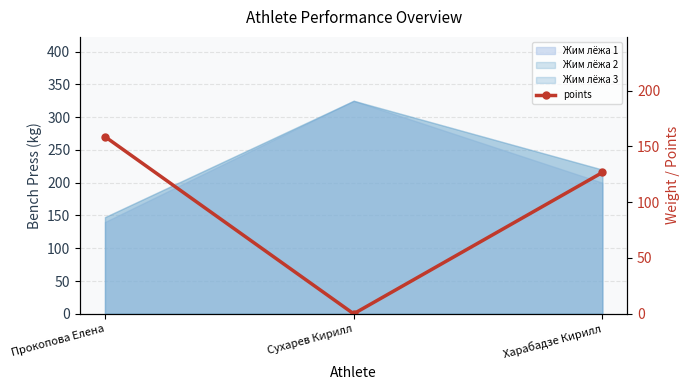

How many values exceed 126?

2